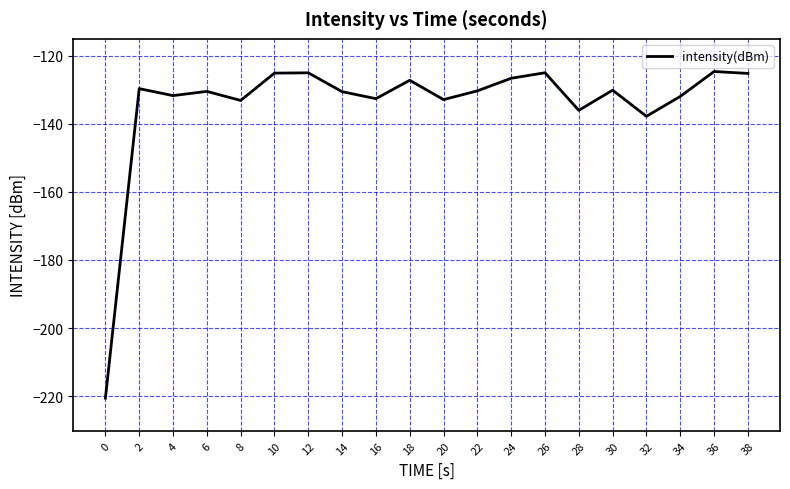

At which category does the data reach its first local peak?

2